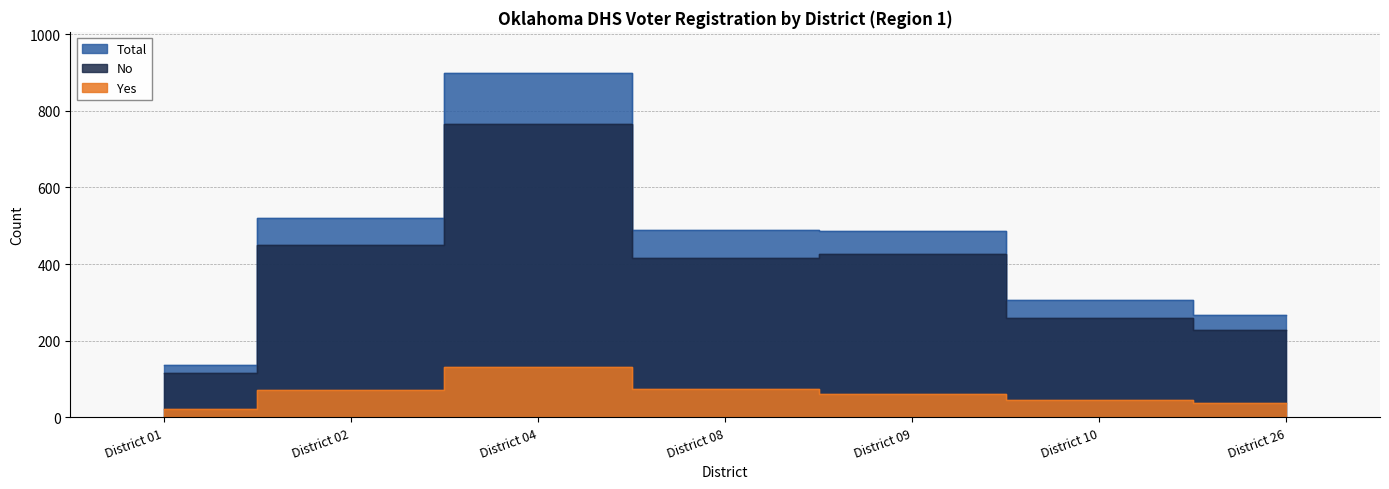

The No series shows 339 at District 26. True or false?

False